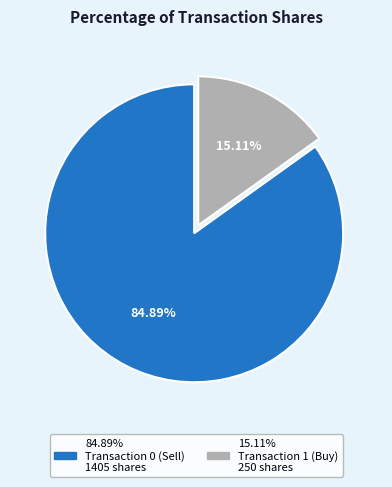

Is there any slice that represents more than half of the pie?

Yes